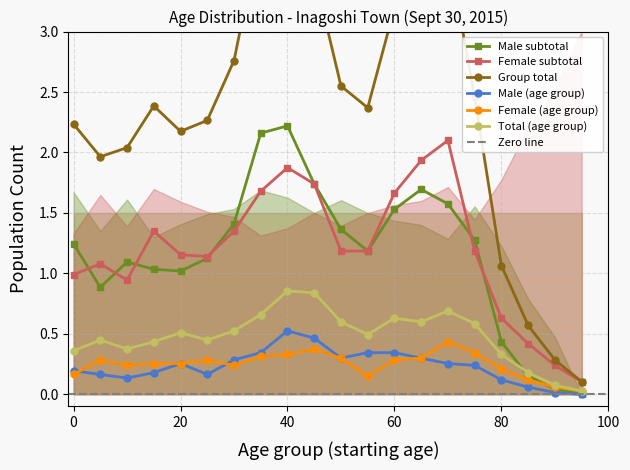

What is the sum of the Male subtotal values at 5 and 25?

2.0